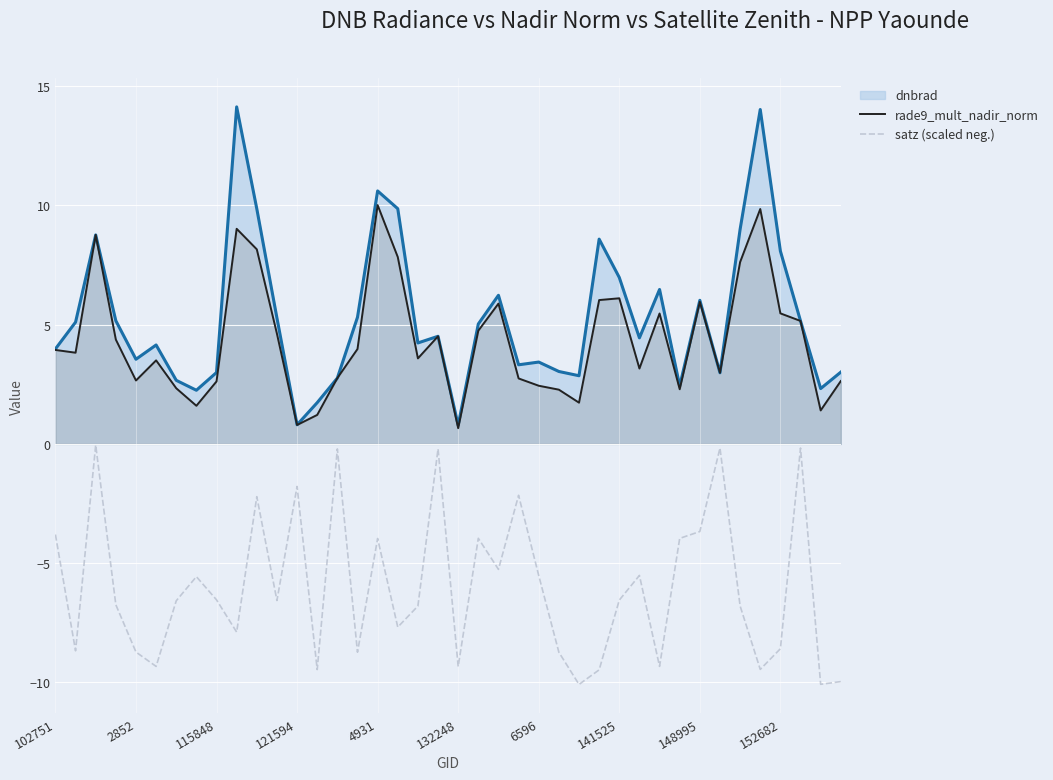

What is the difference between the maximum and second lowest values in the satz (scaled neg.) series?

10.0